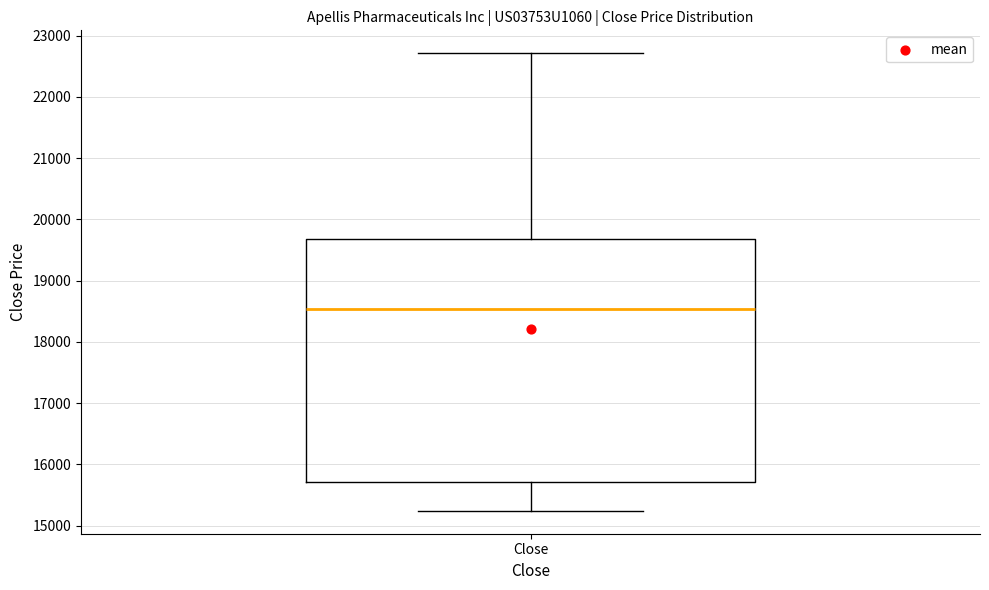

Where is the lower edge of the box for Close on the y-axis? The values are not printed on the chart, so give them approximately, as read against the axis.

15700